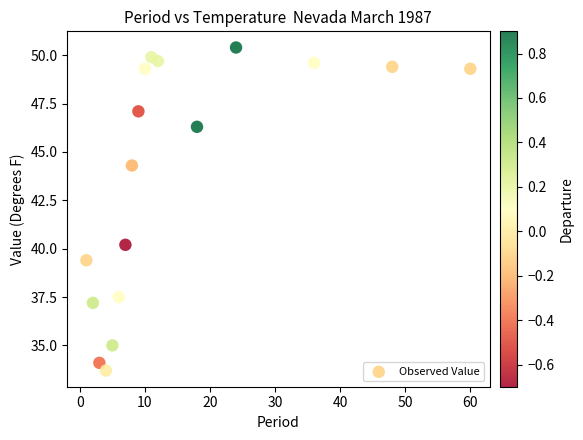

What Y value in the scatter plot is closest to 42?

40.2